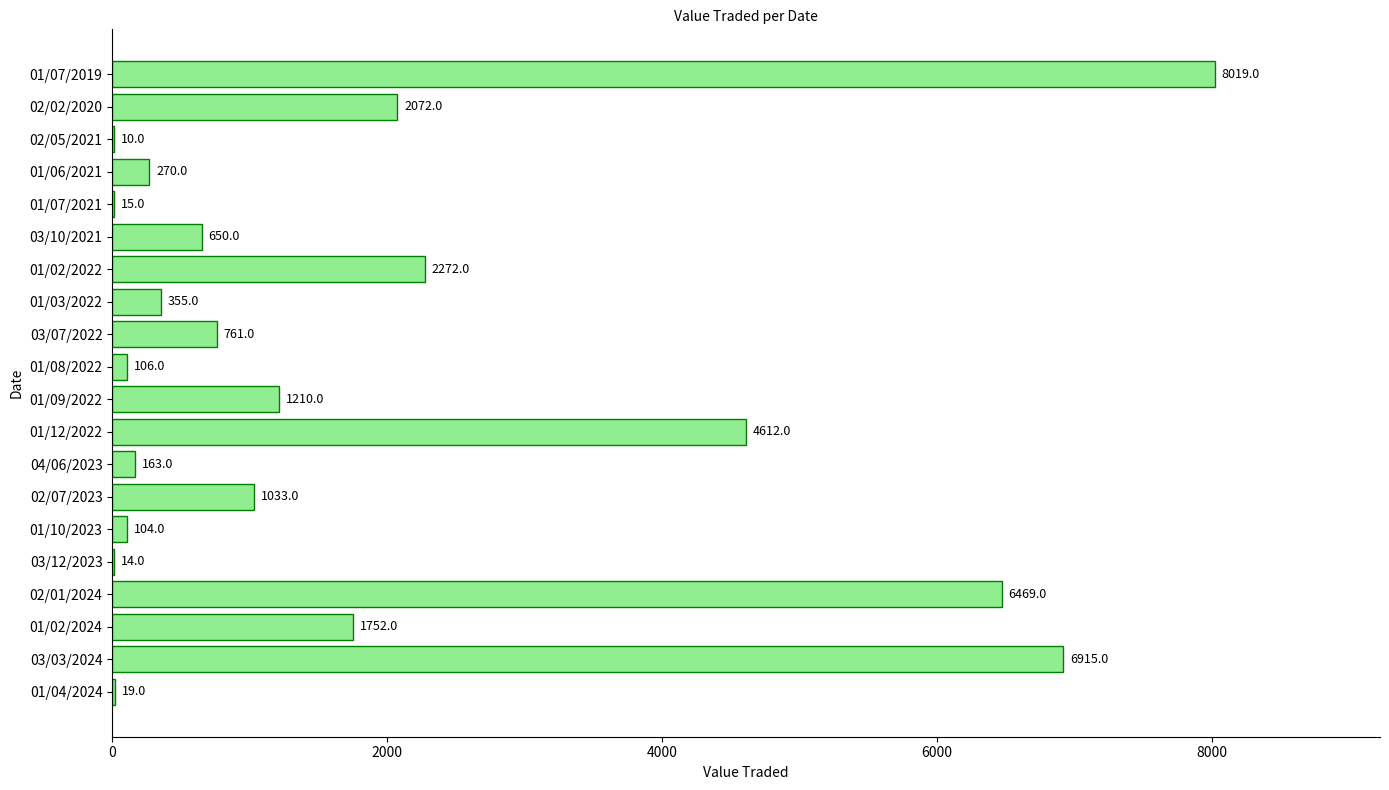

Are the bars horizontal?

Yes